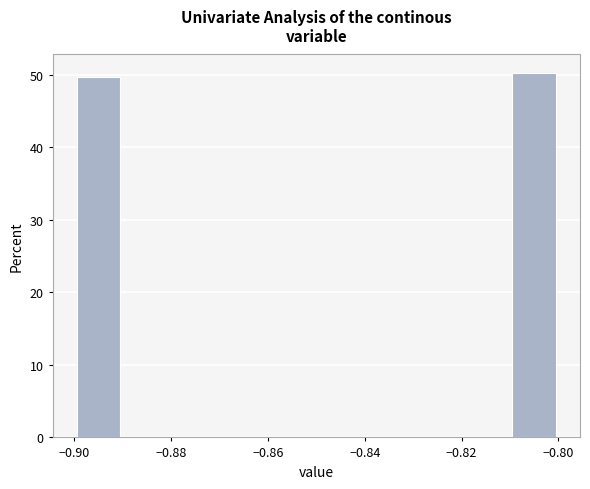

What is the height of the bar covering -0.81 to -0.80 on the x-axis? The values are not printed on the chart, so give them approximately, as read against the axis.

50